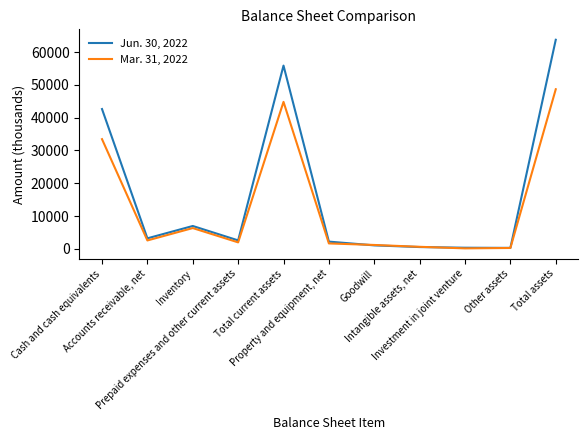

What is the sum of the Jun. 30, 2022 values at Total assets and Property and equipment, net?

65929